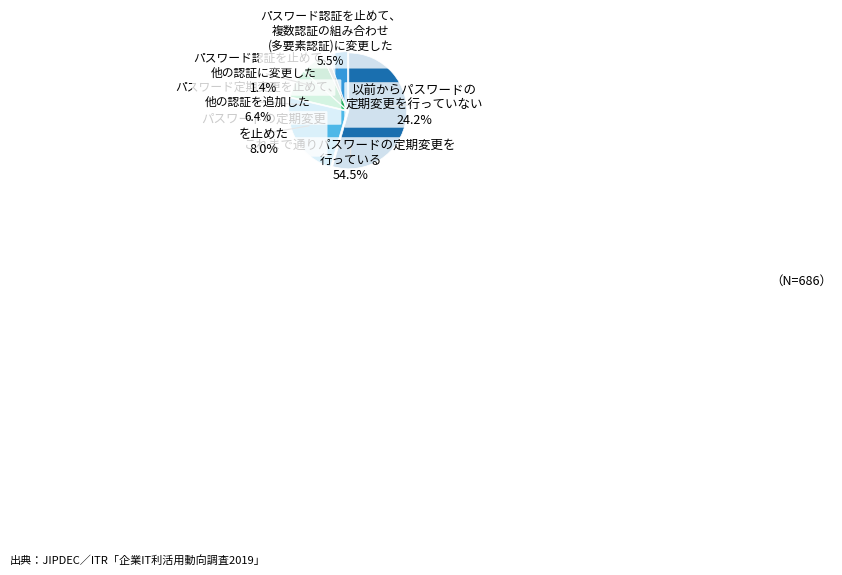

Does 4 represent more than half of the total?

No